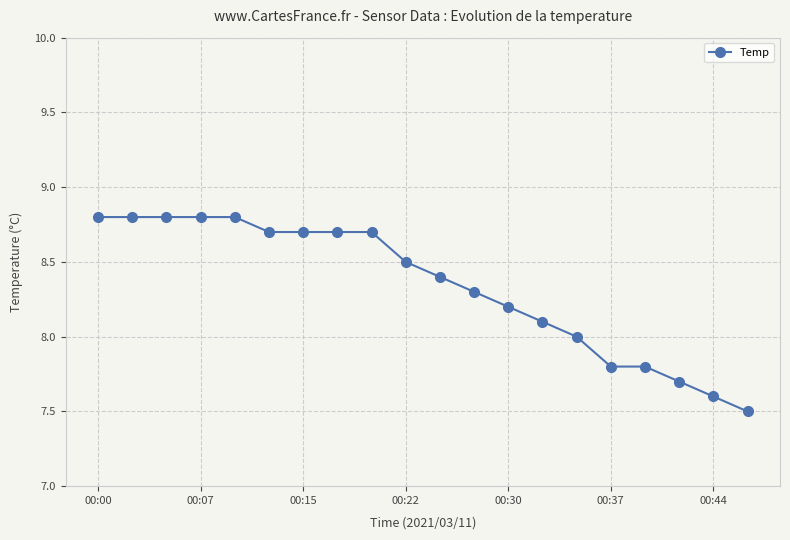

What is the difference between the second highest and second lowest values?

1.2